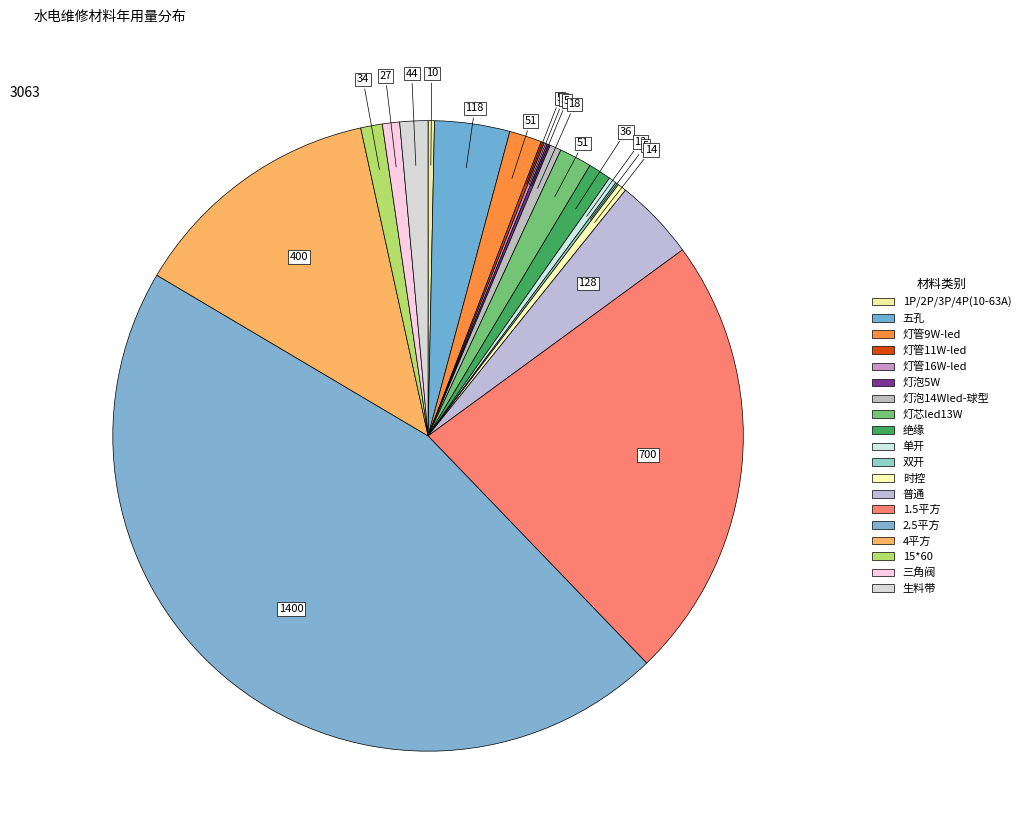

How many segments does this pie chart have?

19